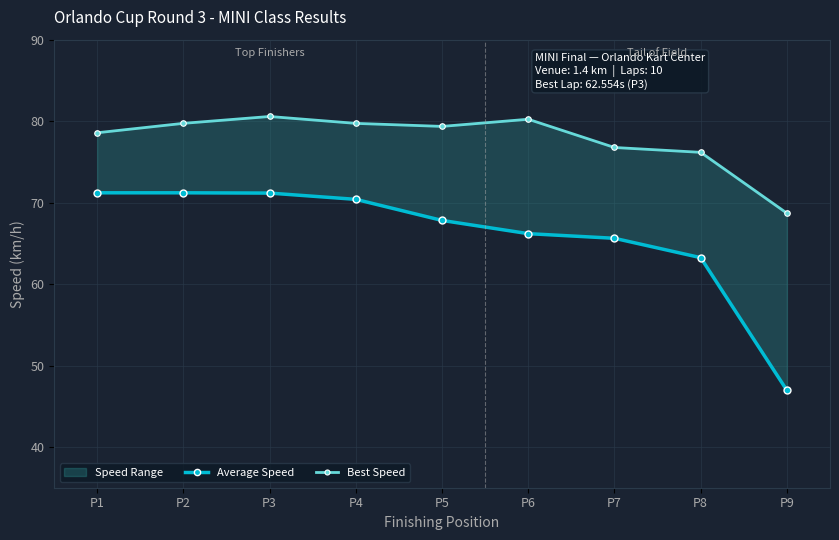

In Best Speed, how many points are higher than both neighbors (excluding endpoints)?

2